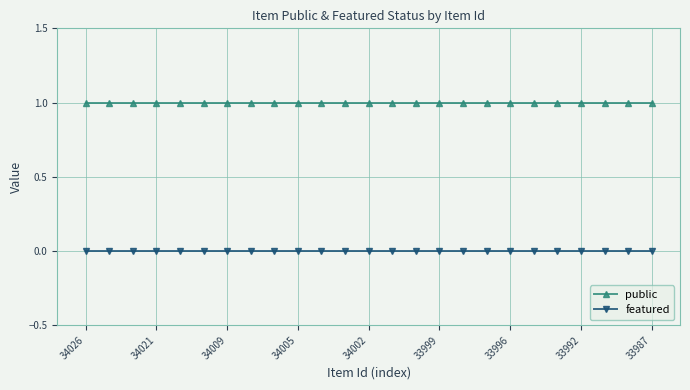

Does the chart have visible grid lines?

Yes